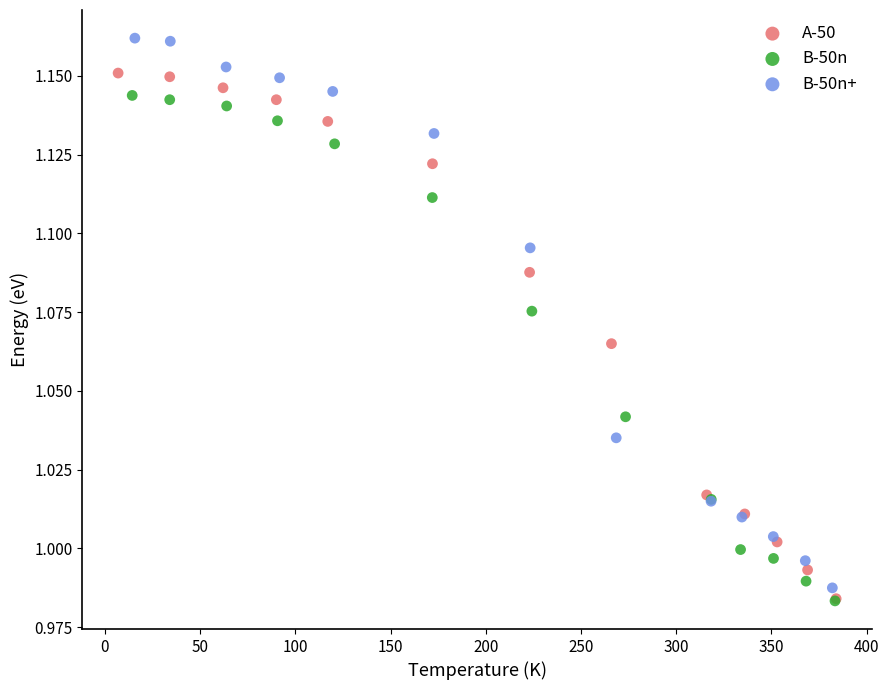

Which series contains the highest Y value?

B-50n+